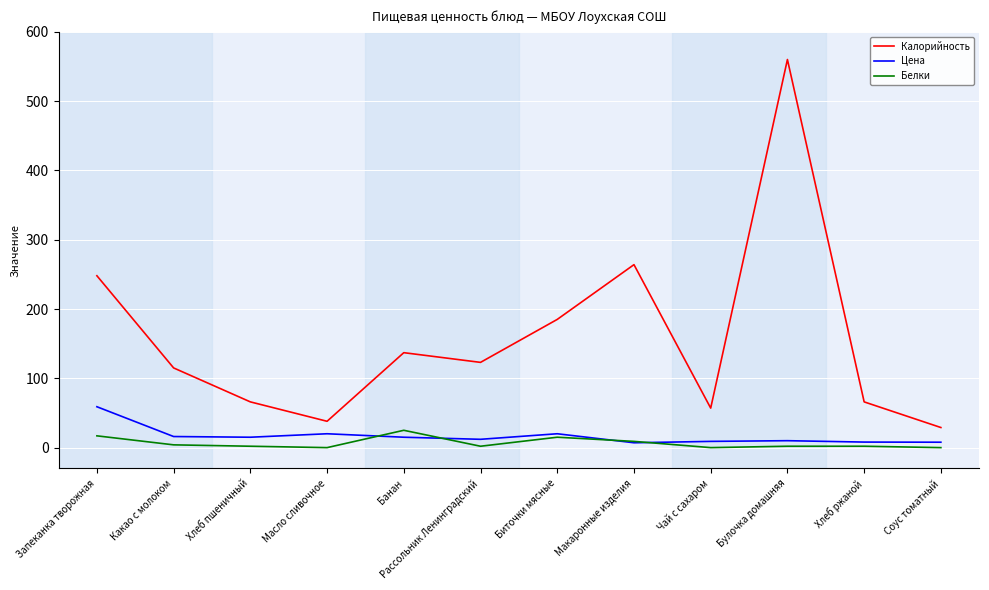

At which label is Калорийность closest to 294?

Макаронные изделия